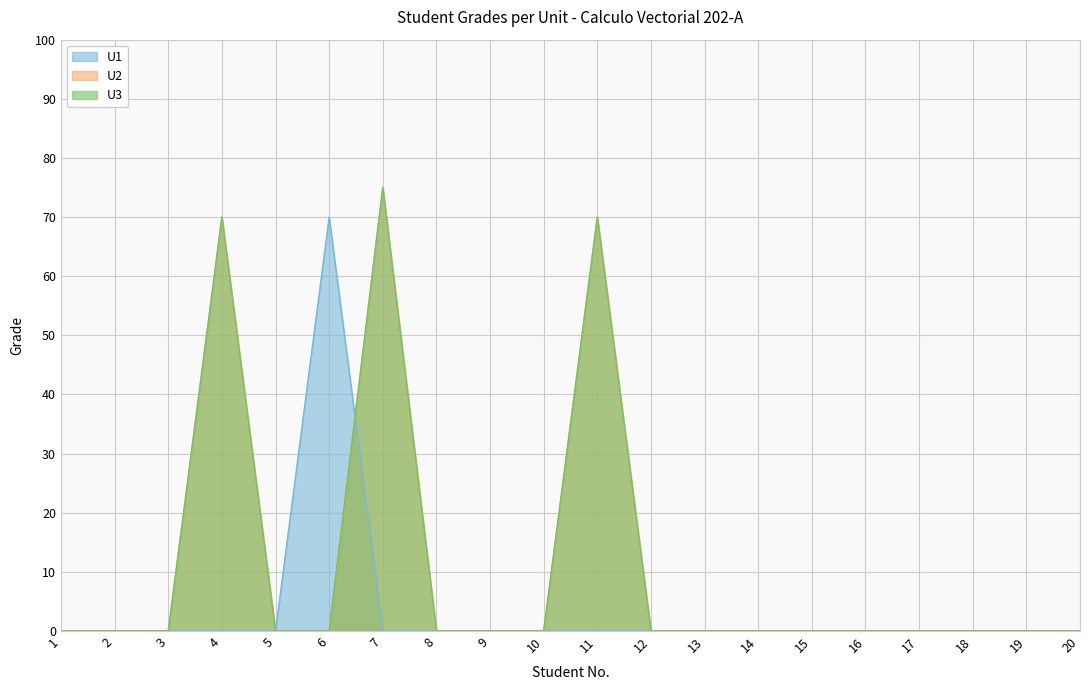

At how many categories does at least one series exceed 70?

1